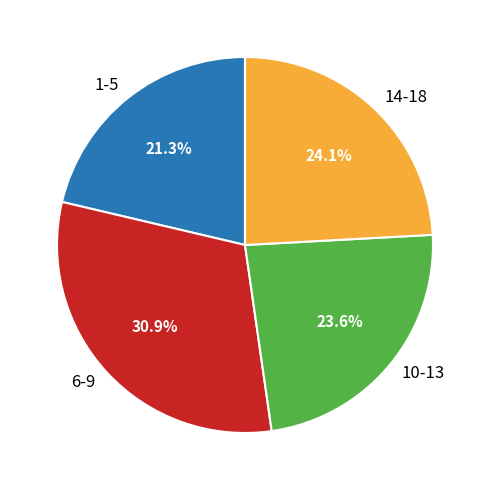

Is there any slice that represents more than half of the pie?

No